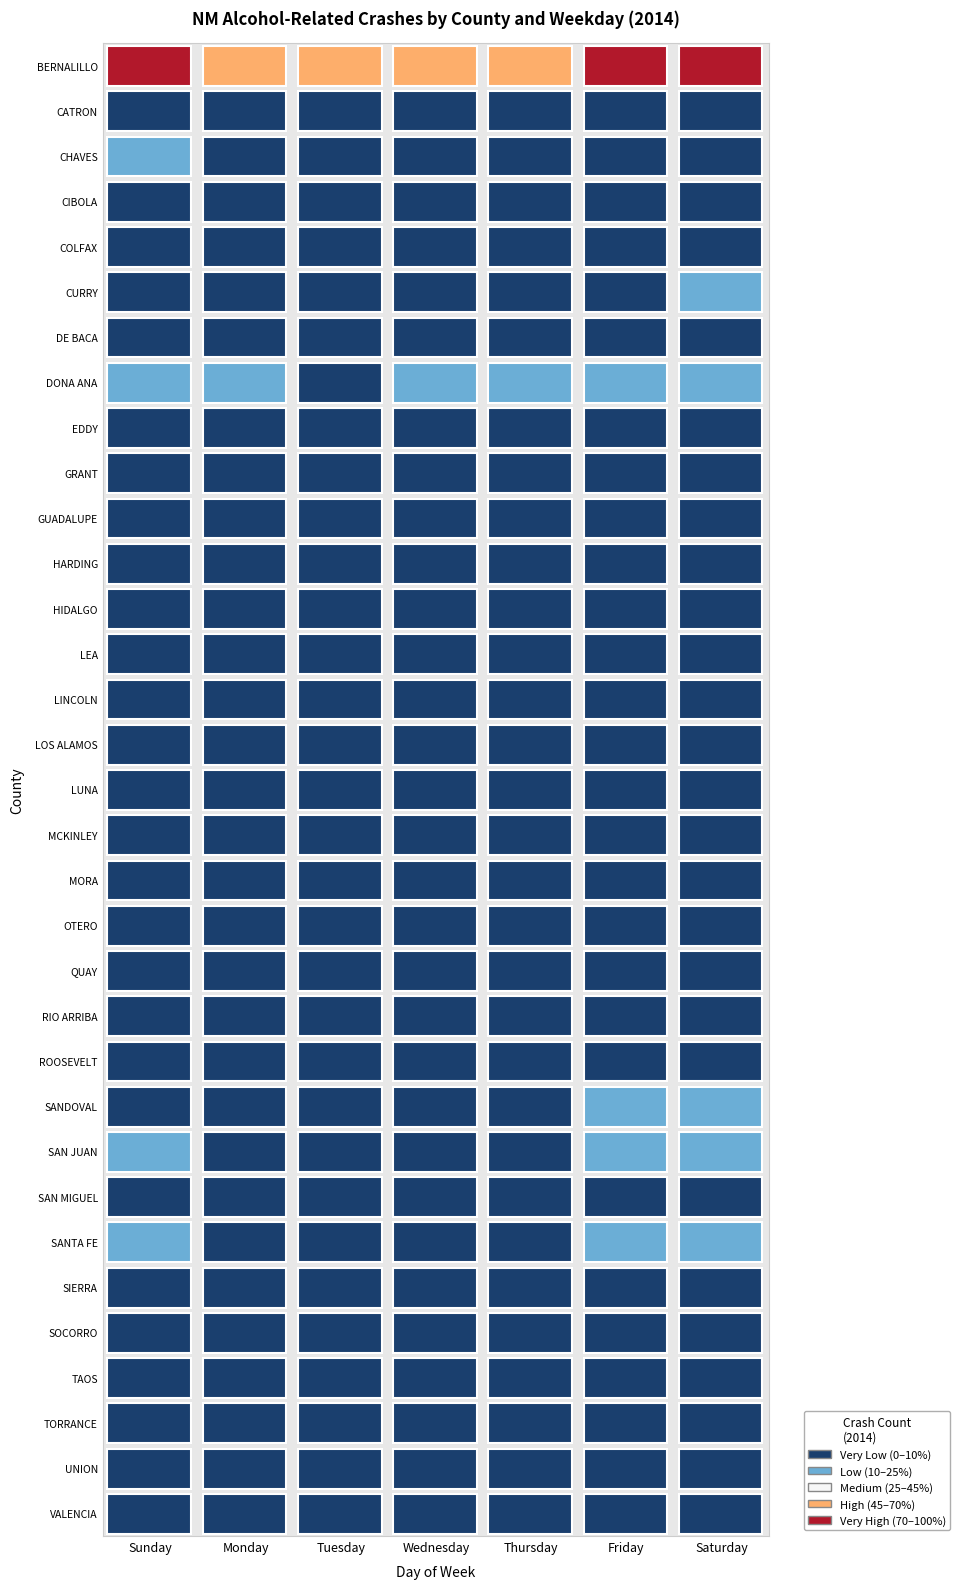

At how many categories does at least one series exceed 5?

7